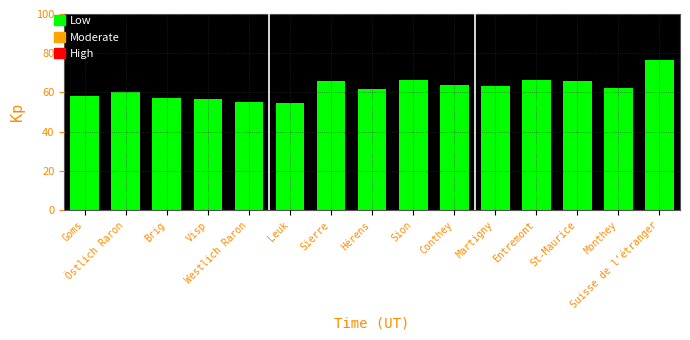

What is the value of the 3rd bar from the left?

57.4